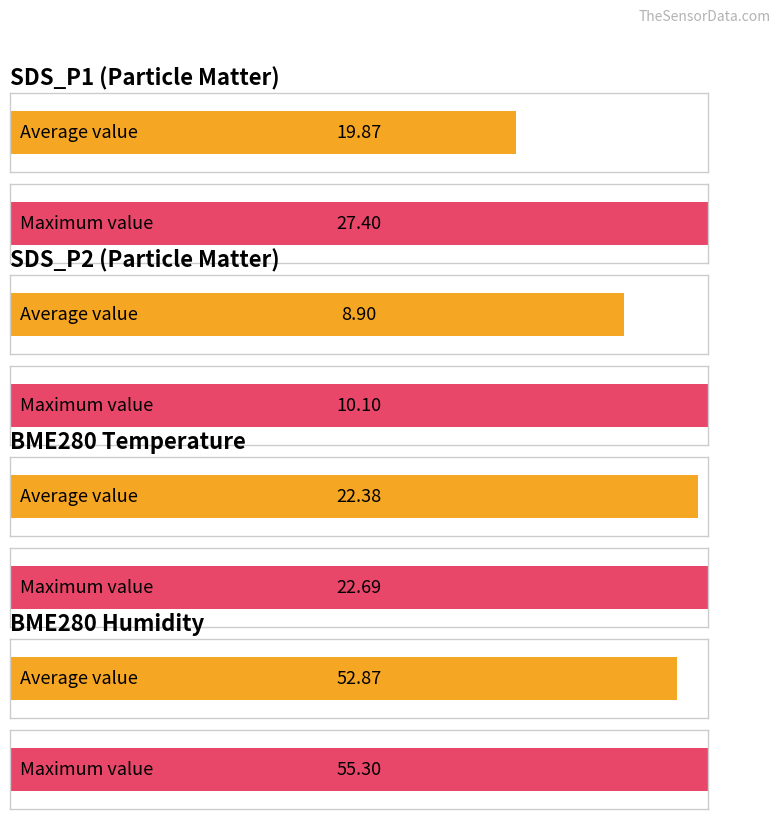

The SDS_P2 series shows 9.1 at 00:04. True or false?

True